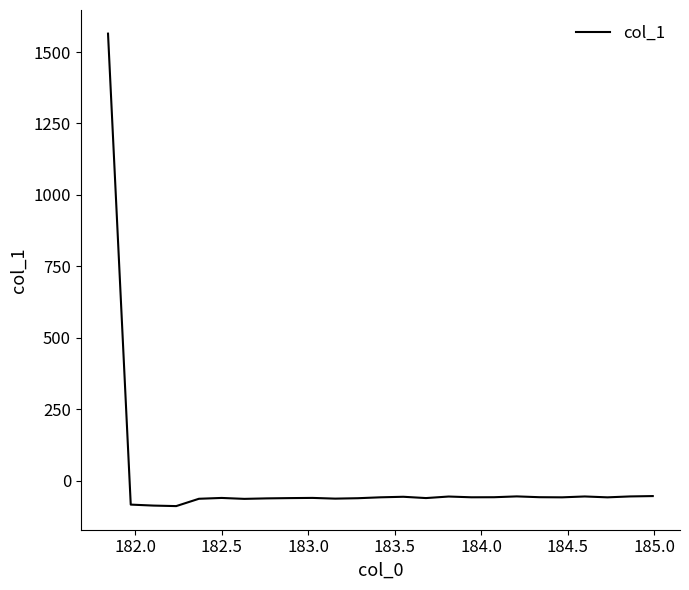

True or false: the data has more than 1 interior local peaks.

True